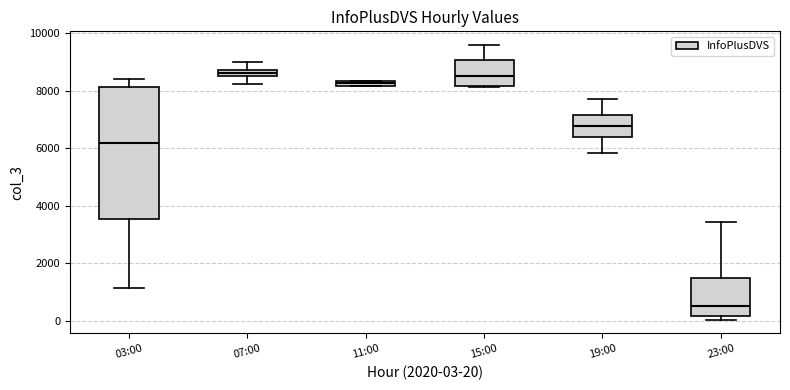

Where does the lower whisker of the box for 19:00 end on the y-axis? The values are not printed on the chart, so give them approximately, as read against the axis.

5800